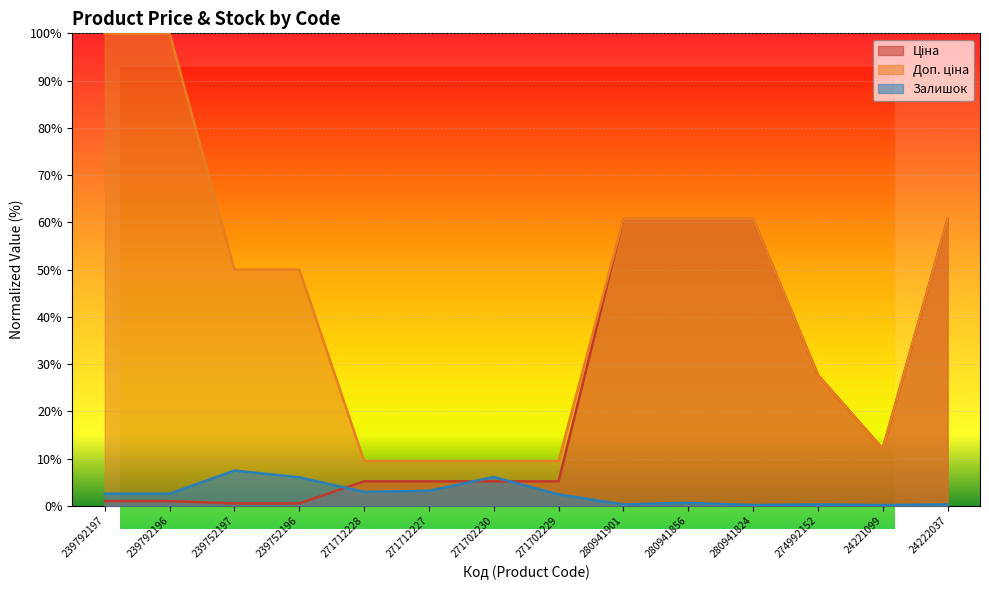

At which label does Ціна reach its minimum?

239752197